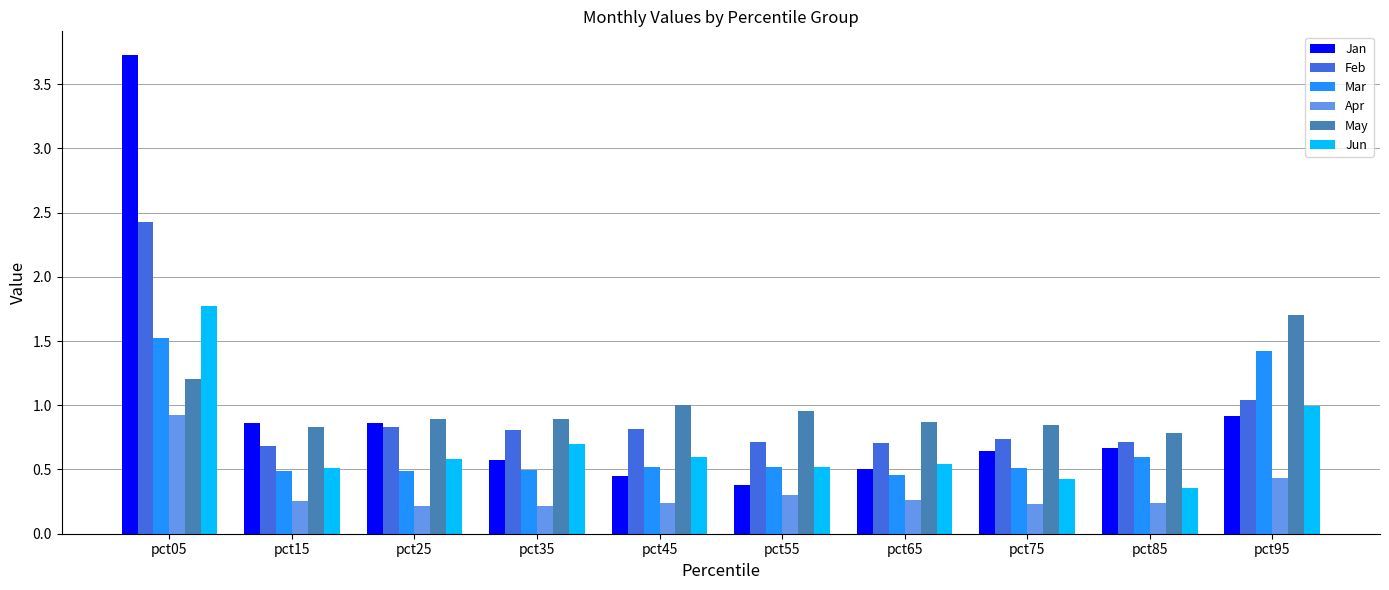

Which series has the widest spread of values?

Jan